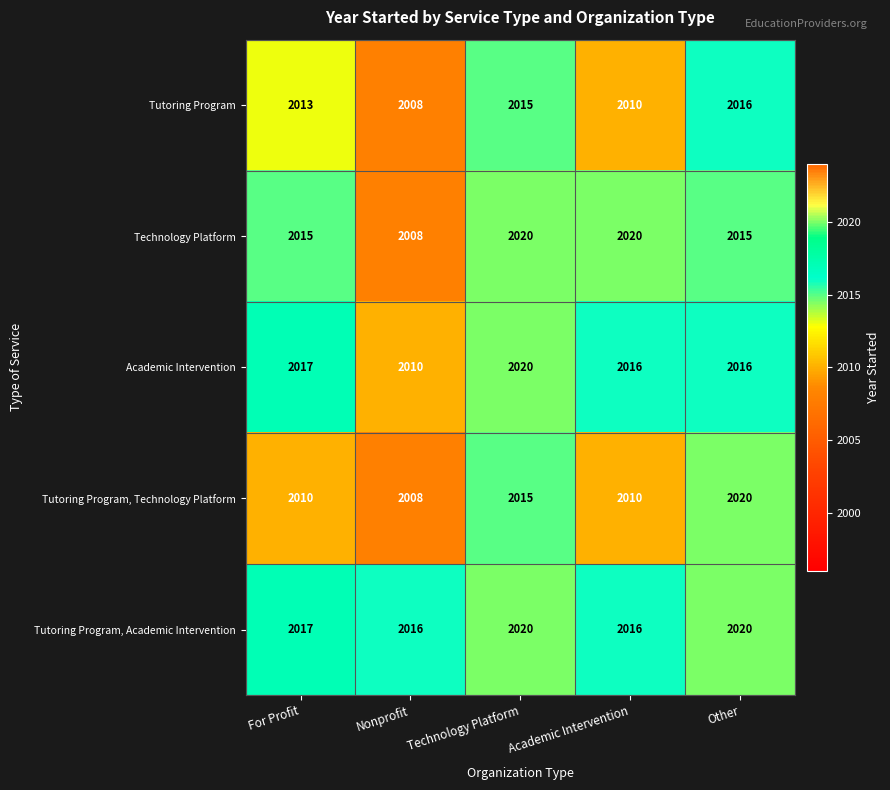

How many categories are shown in the chart?

5